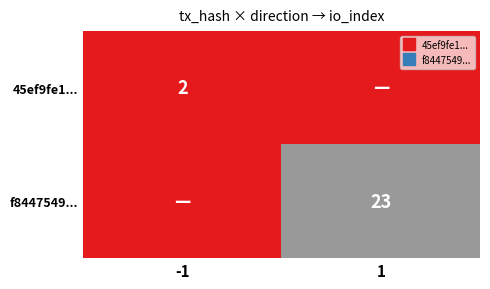

Is it true that 45ef9fe1... equals 2 at -1?

True